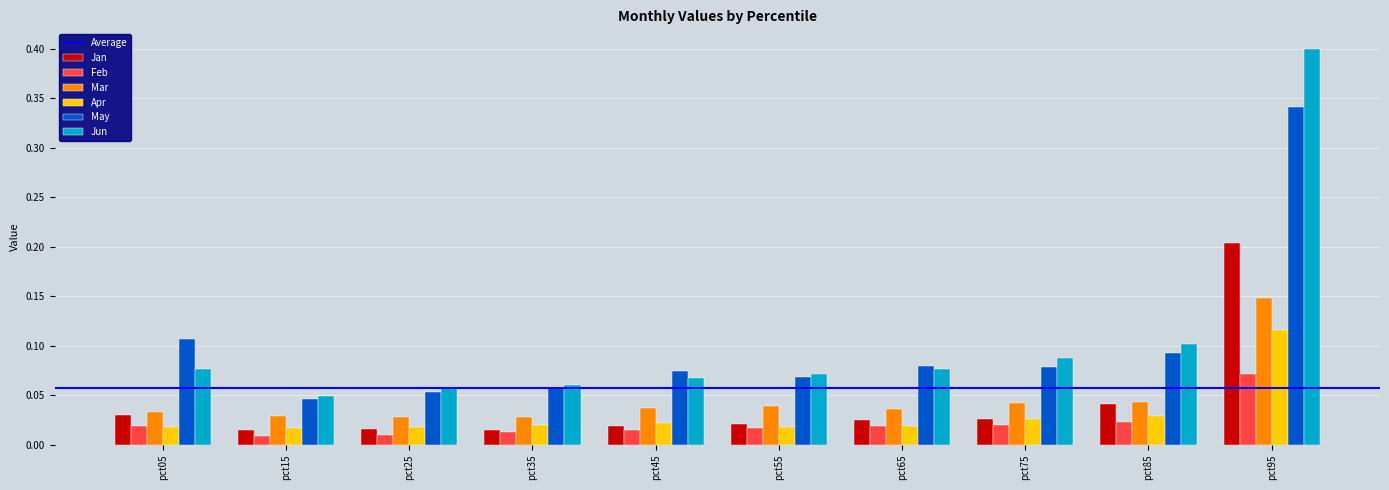

Where is May nearest to the value 0?

pct15